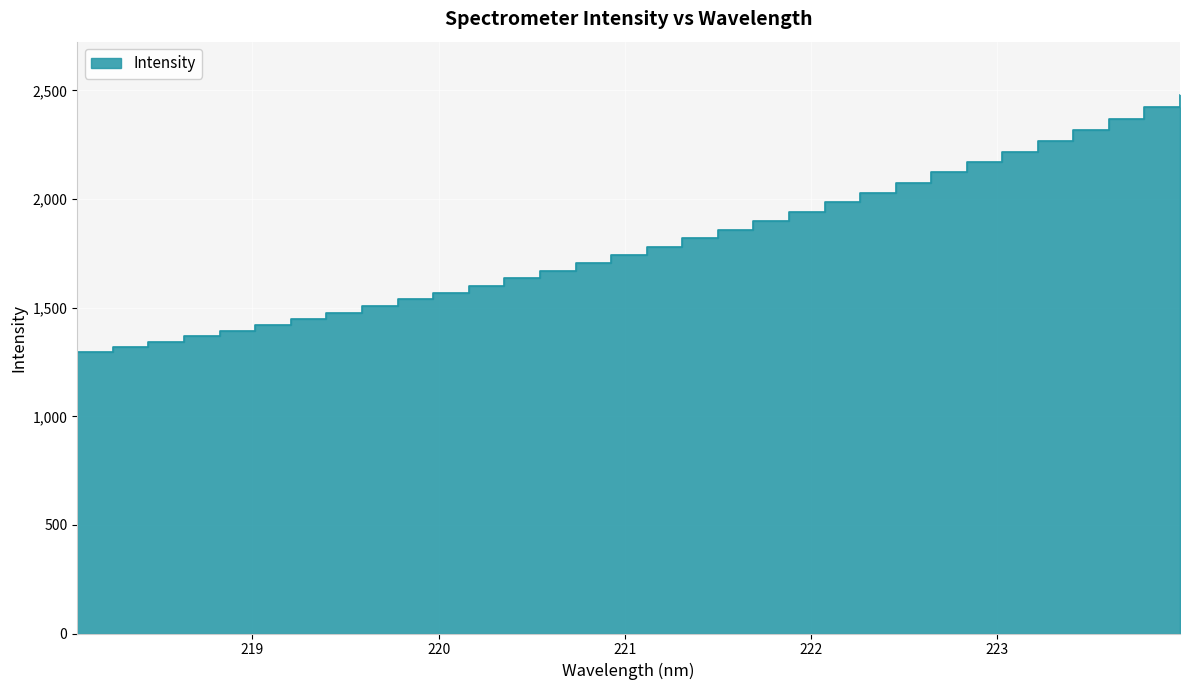

Is it true that the value at 220.3533 is 1635.5?

True